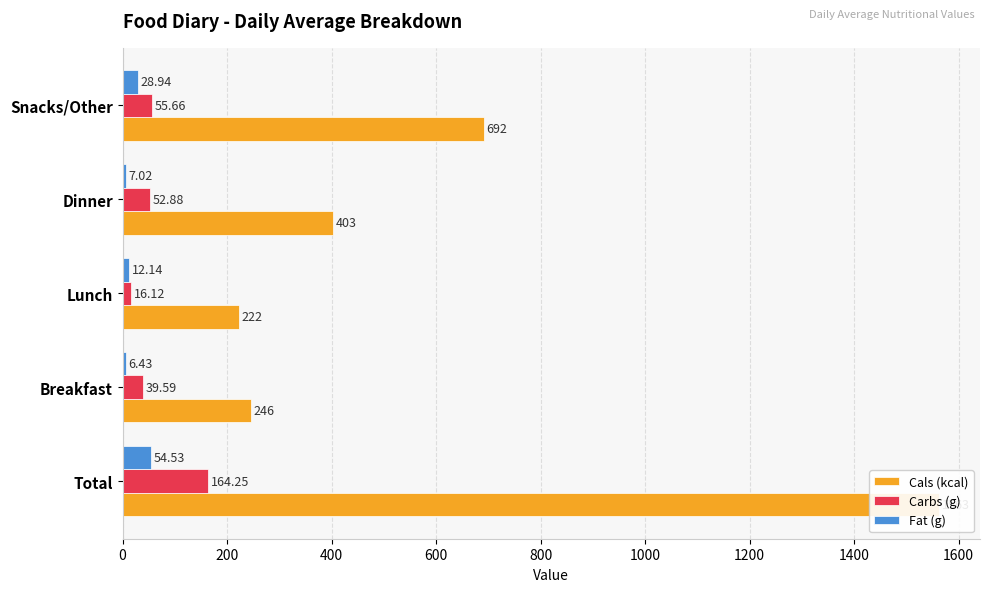

Which series changed the most between Breakfast and Snacks/Other?

Cals (kcal)